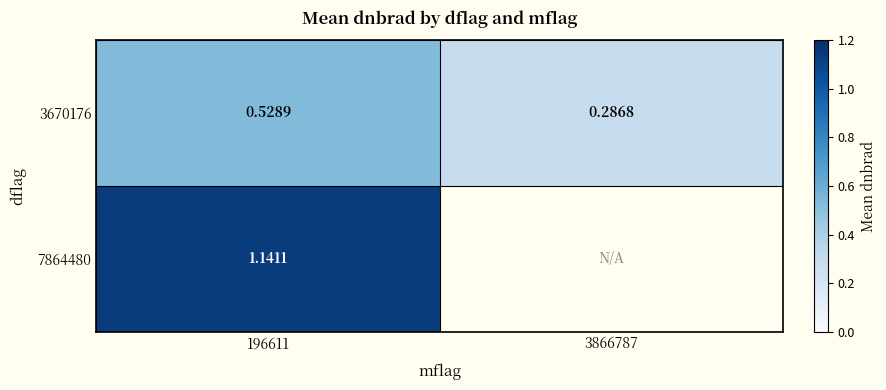

Is the value of 3670176 at 196611 greater than the value of 7864480 at 196611?

No